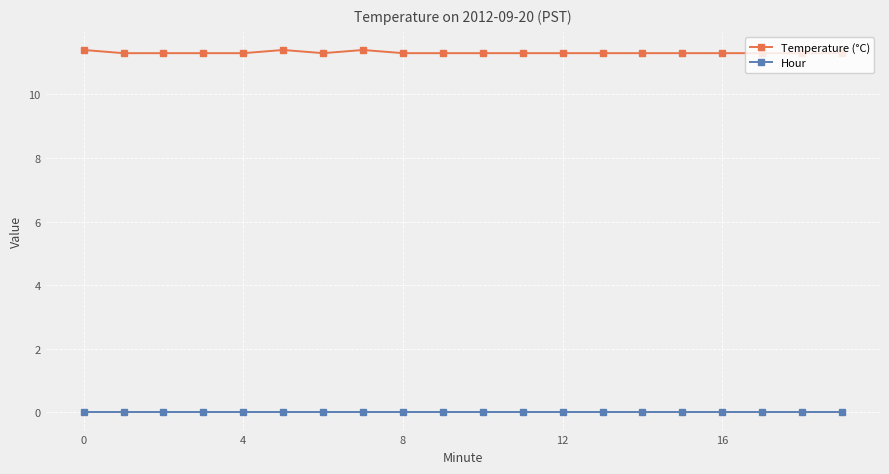

What is the average value of the Temperature (°C) series?

11.3